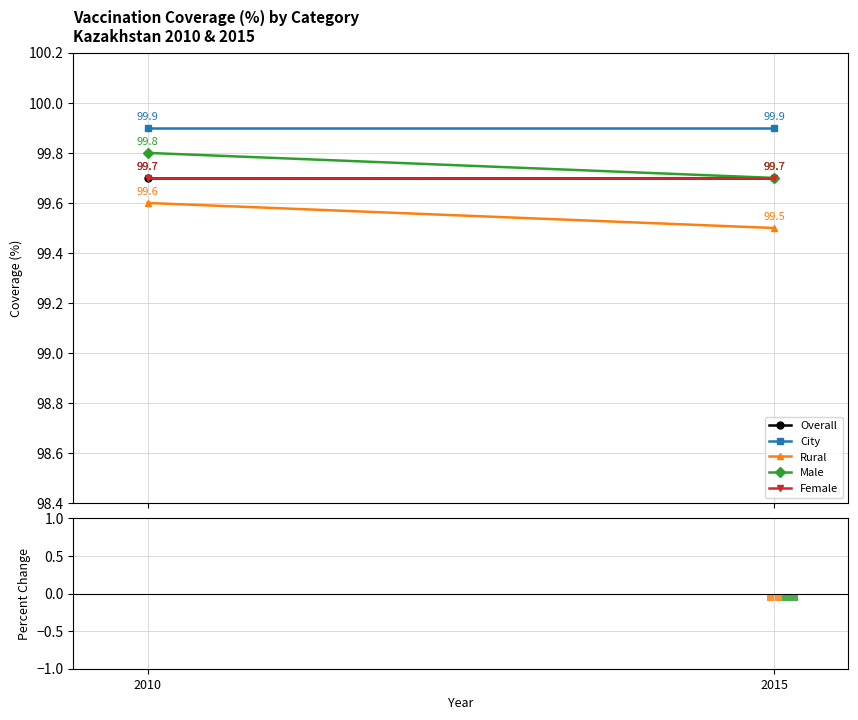

At which category is the sum across all series the highest?

2010